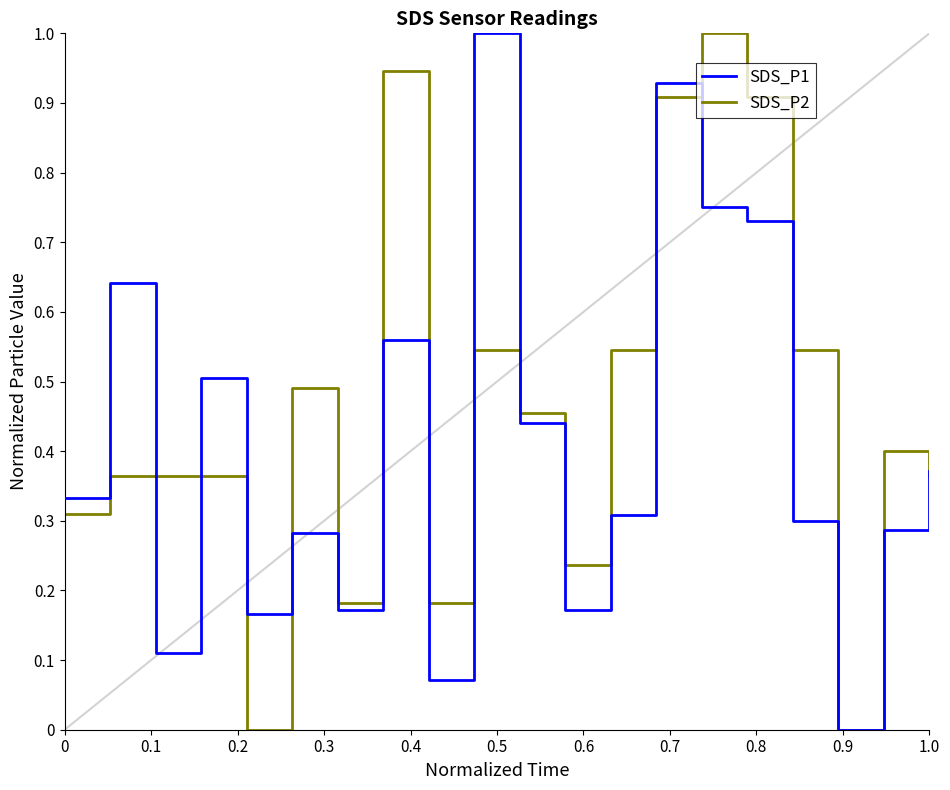

Which series has the largest total across all categories?

SDS_P2